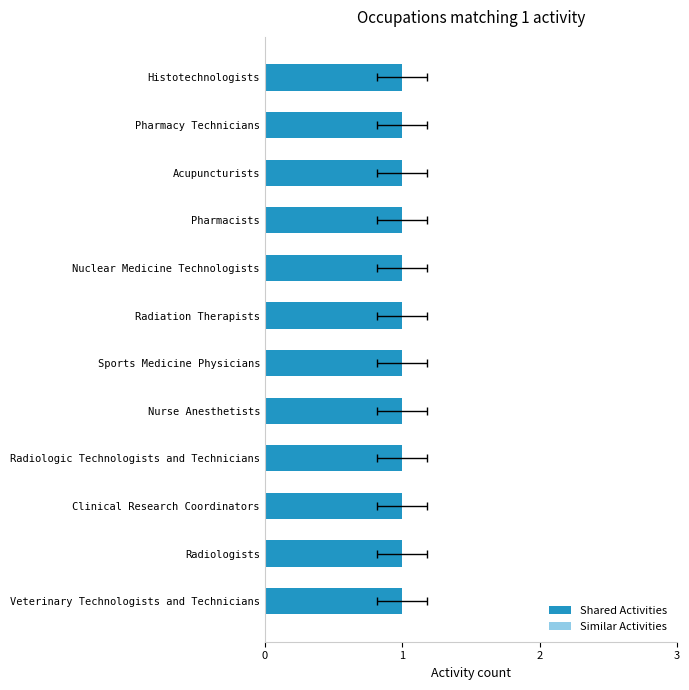

What value does the Similar Activities series have at 0?

0.2